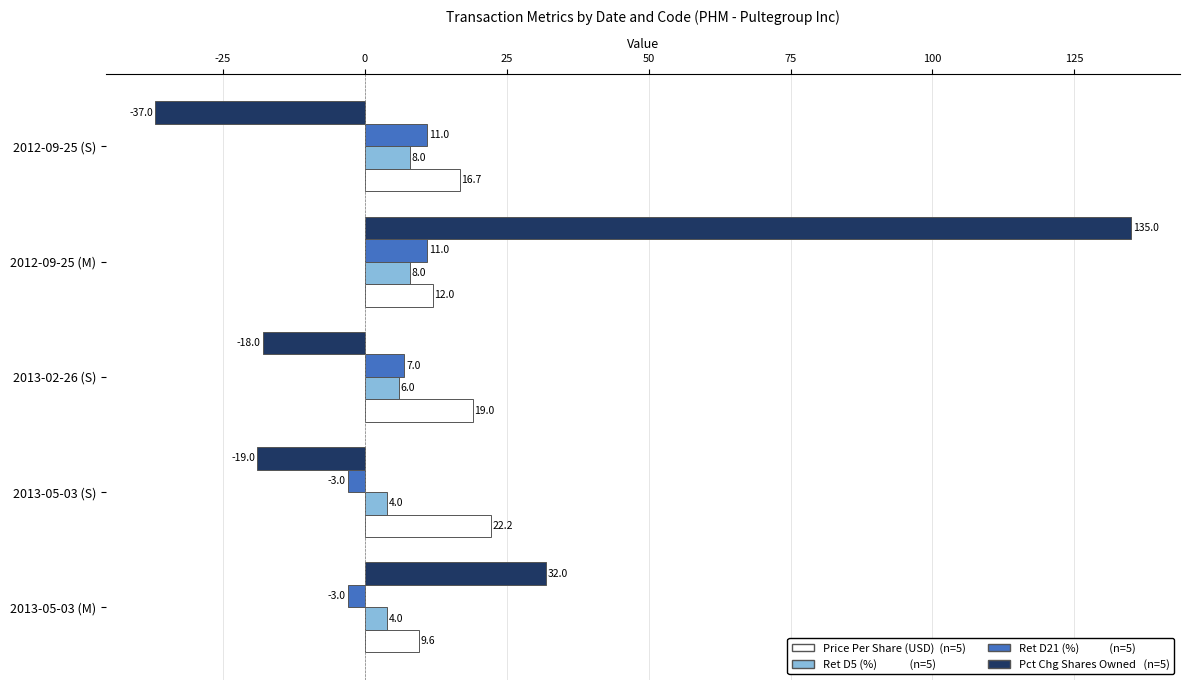

Which category has the highest value across all series?

2012-09-25 (M)